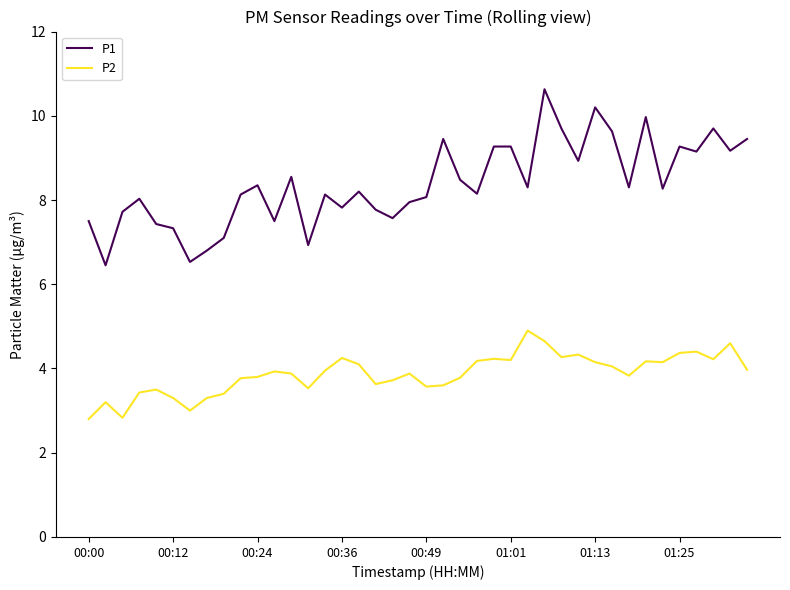

What is the maximum value shown in the chart?

10.6